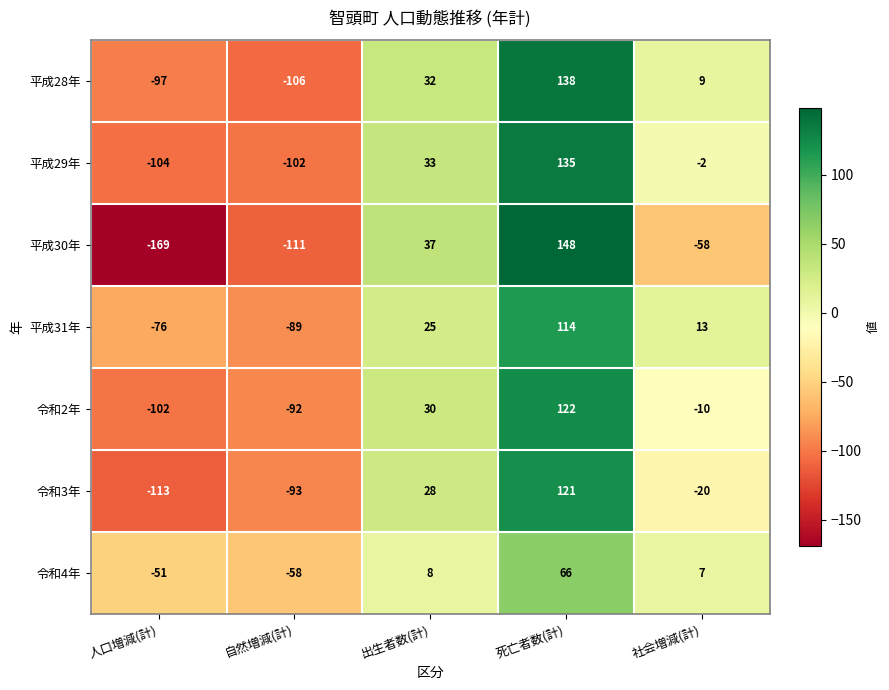

At which label does 令和2年 first exceed -10?

出生者数(計)